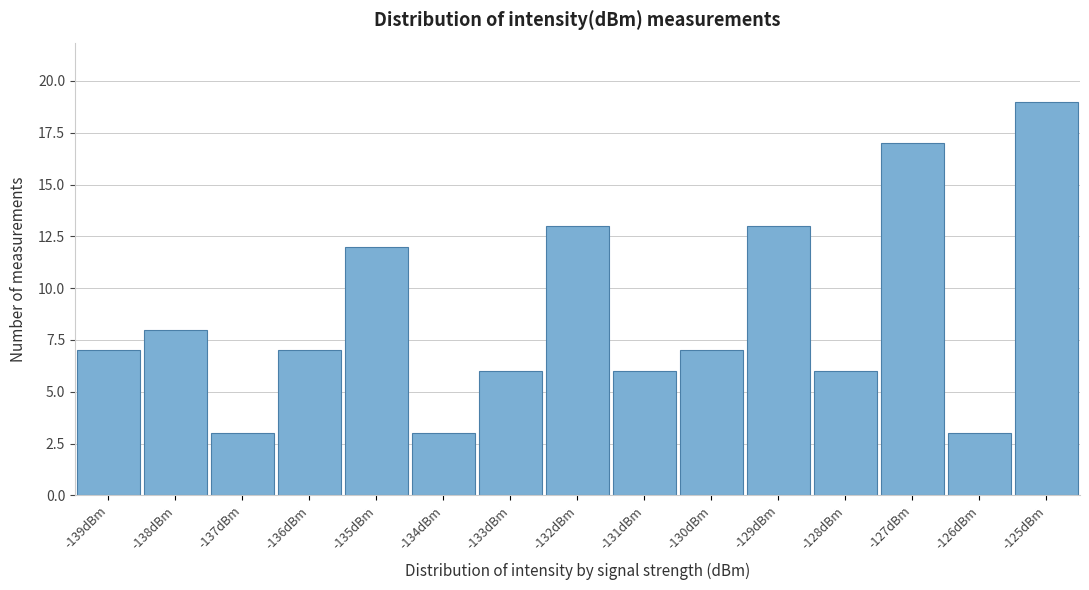

Reading right to left, extract all data points from this chart.

19	3	17	6	13	7	6	13	6	3	12	7	3	8	7